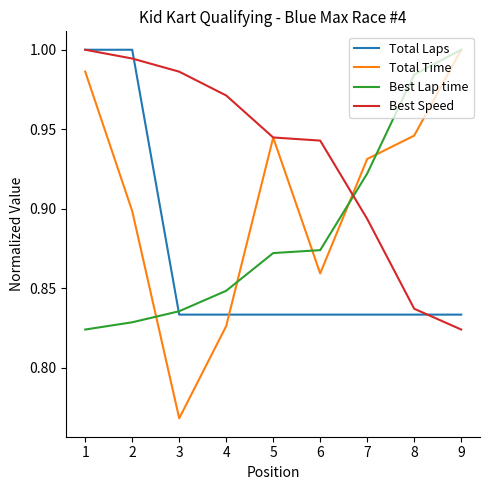

Is the value of Total Laps at 9 greater than the value of Best Speed at 7?

No